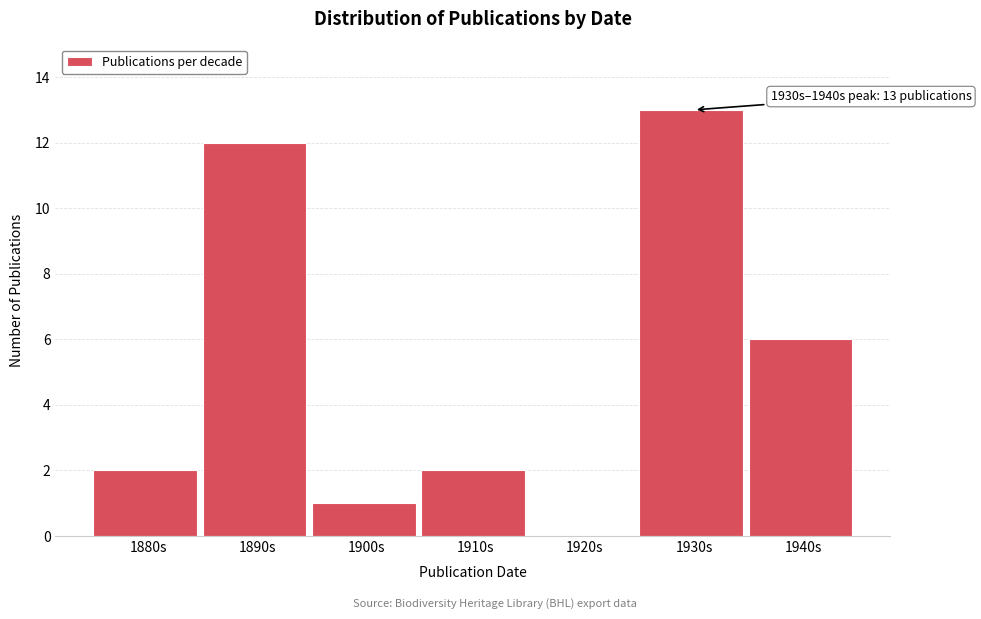

Reading left to right, what are all the values shown in this chart?

1880s=2	1890s=12	1900s=1	1910s=2	1920s=0	1930s=13	1940s=6